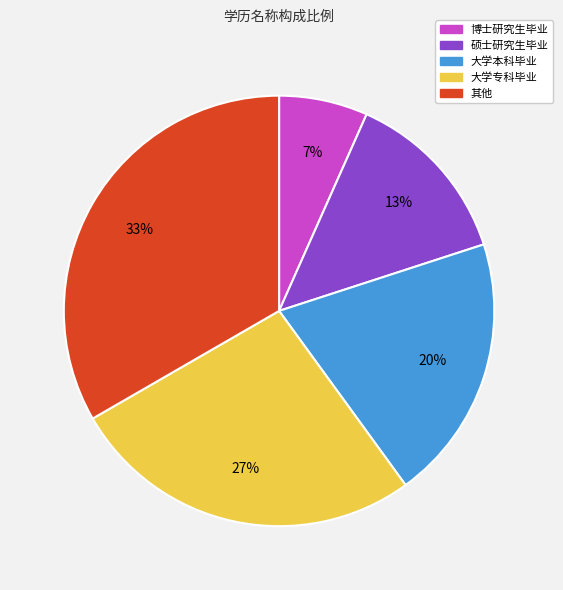

Do 其他 and 大学本科毕业 together represent more than half of the pie?

Yes